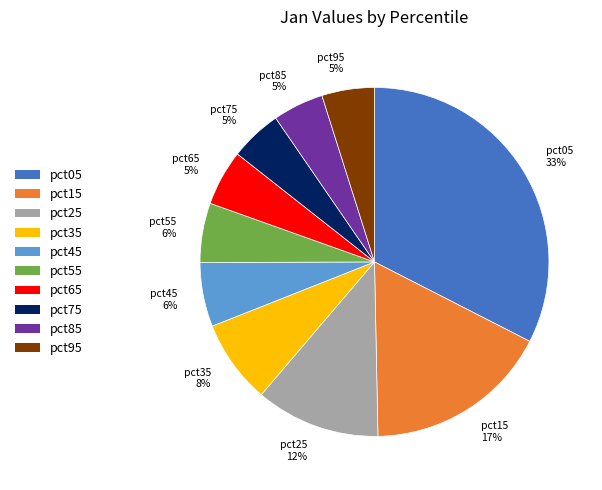

What is the largest slice in the pie chart?

pct05